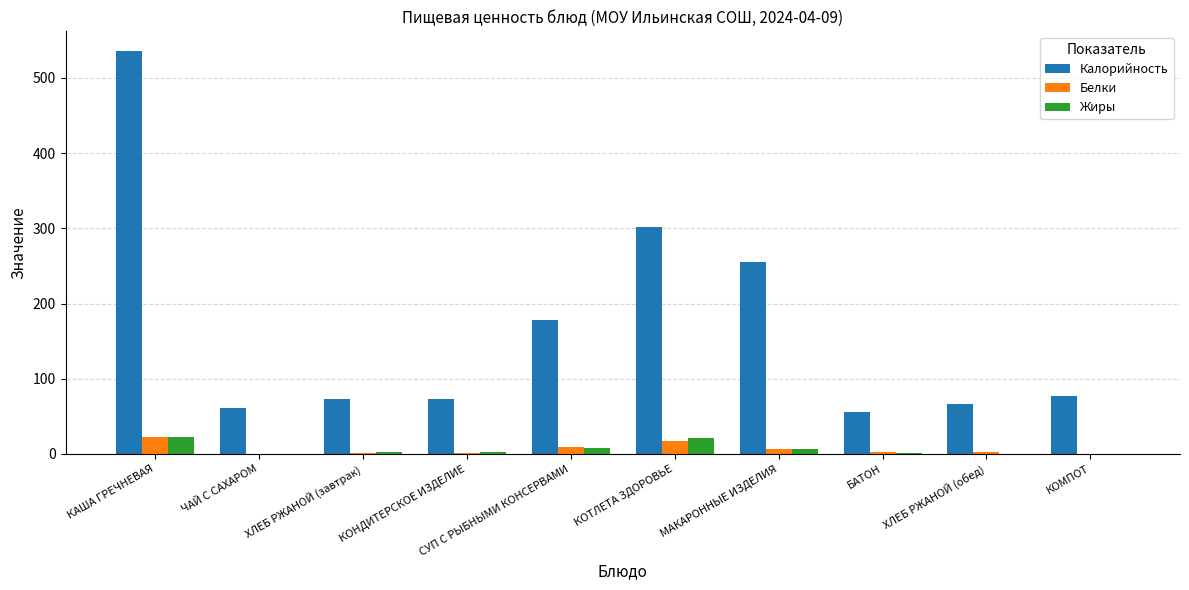

How many distinct data groups are displayed?

3